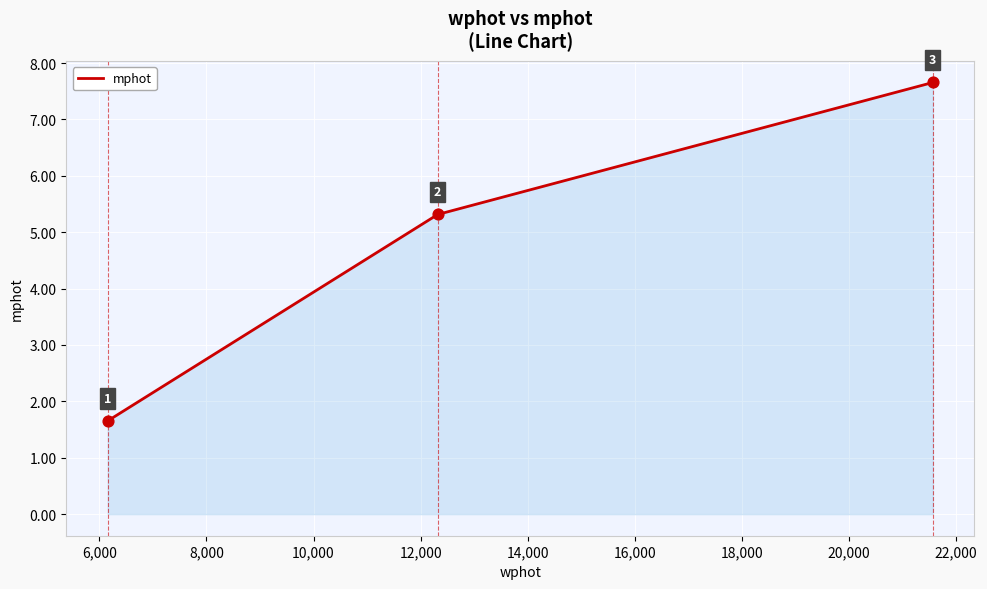

What is the difference between the maximum and minimum values?

6.0